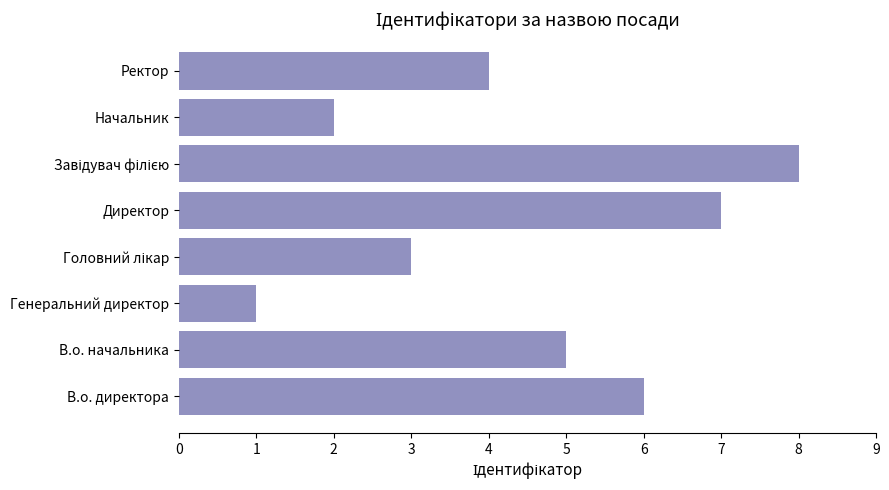

What is the difference between the maximum and second lowest values?

6